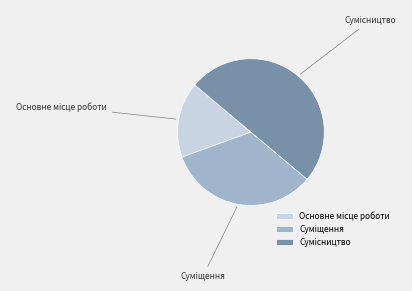

How many slices are in this pie chart?

3